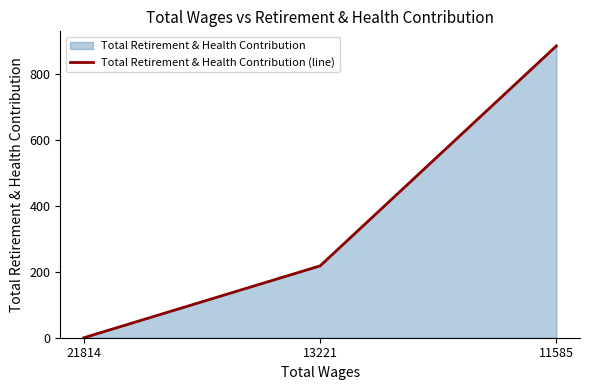

What value does the data have at 13221, to the nearest 10?

220